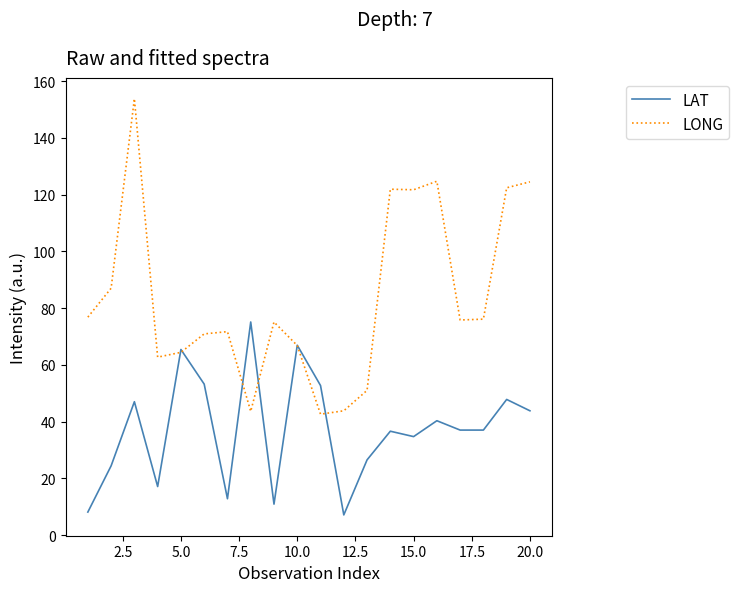

Which series has the widest spread of values?

LONG